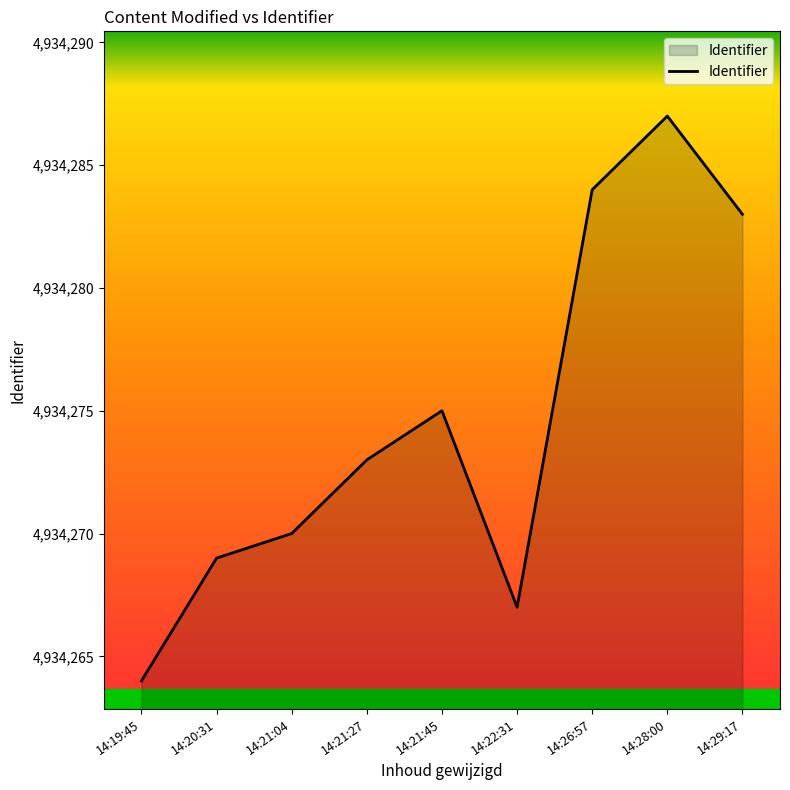

Reading right to left, what are all the values shown in this chart?

4934283	4934287	4934284	4934267	4934275	4934273	4934270	4934269	4934264